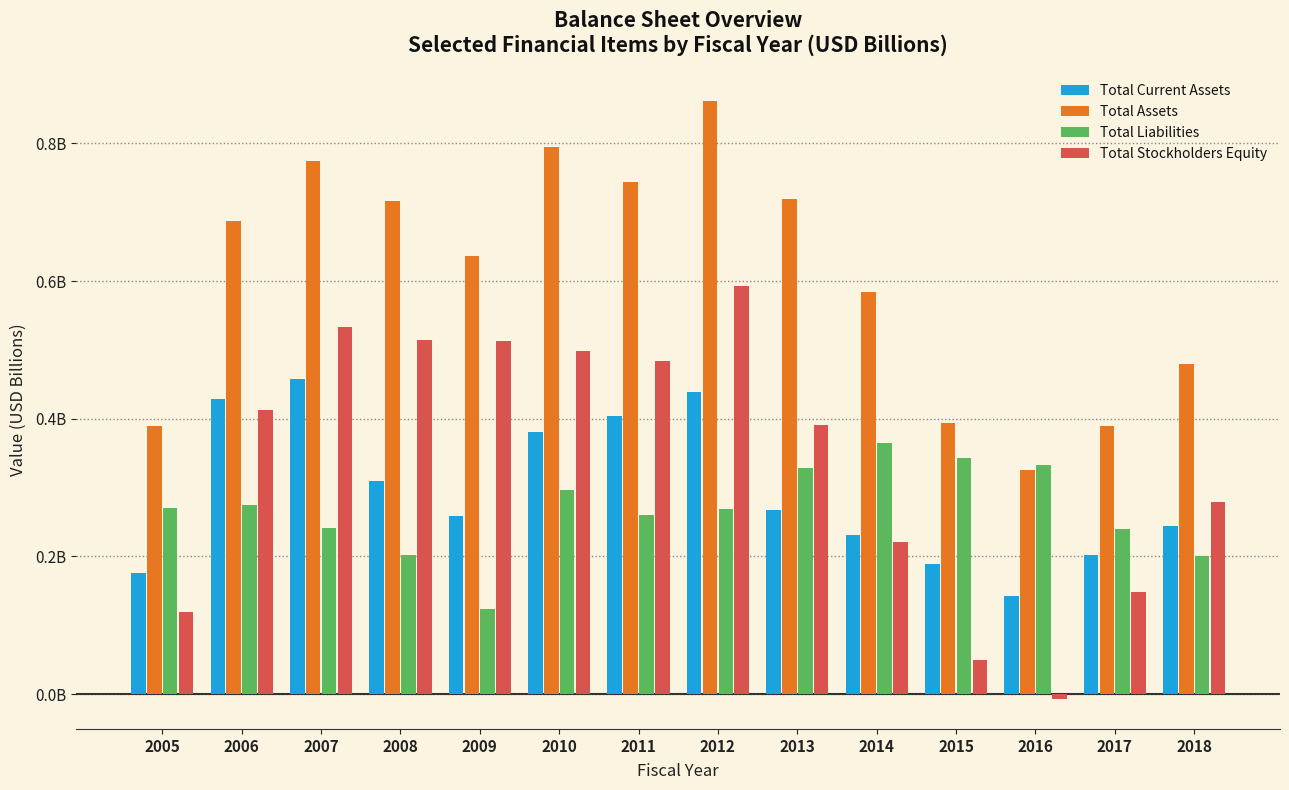

What are all the series names shown in the legend?

Total Current Assets, Total Assets, Total Liabilities, Total Stockholders Equity